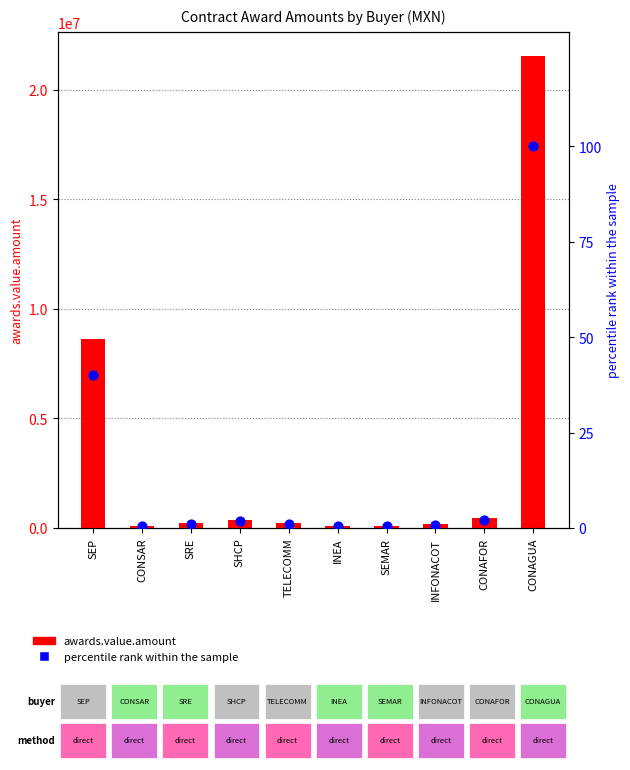

Which series has the largest Y range (max minus min)?

awards.value.amount